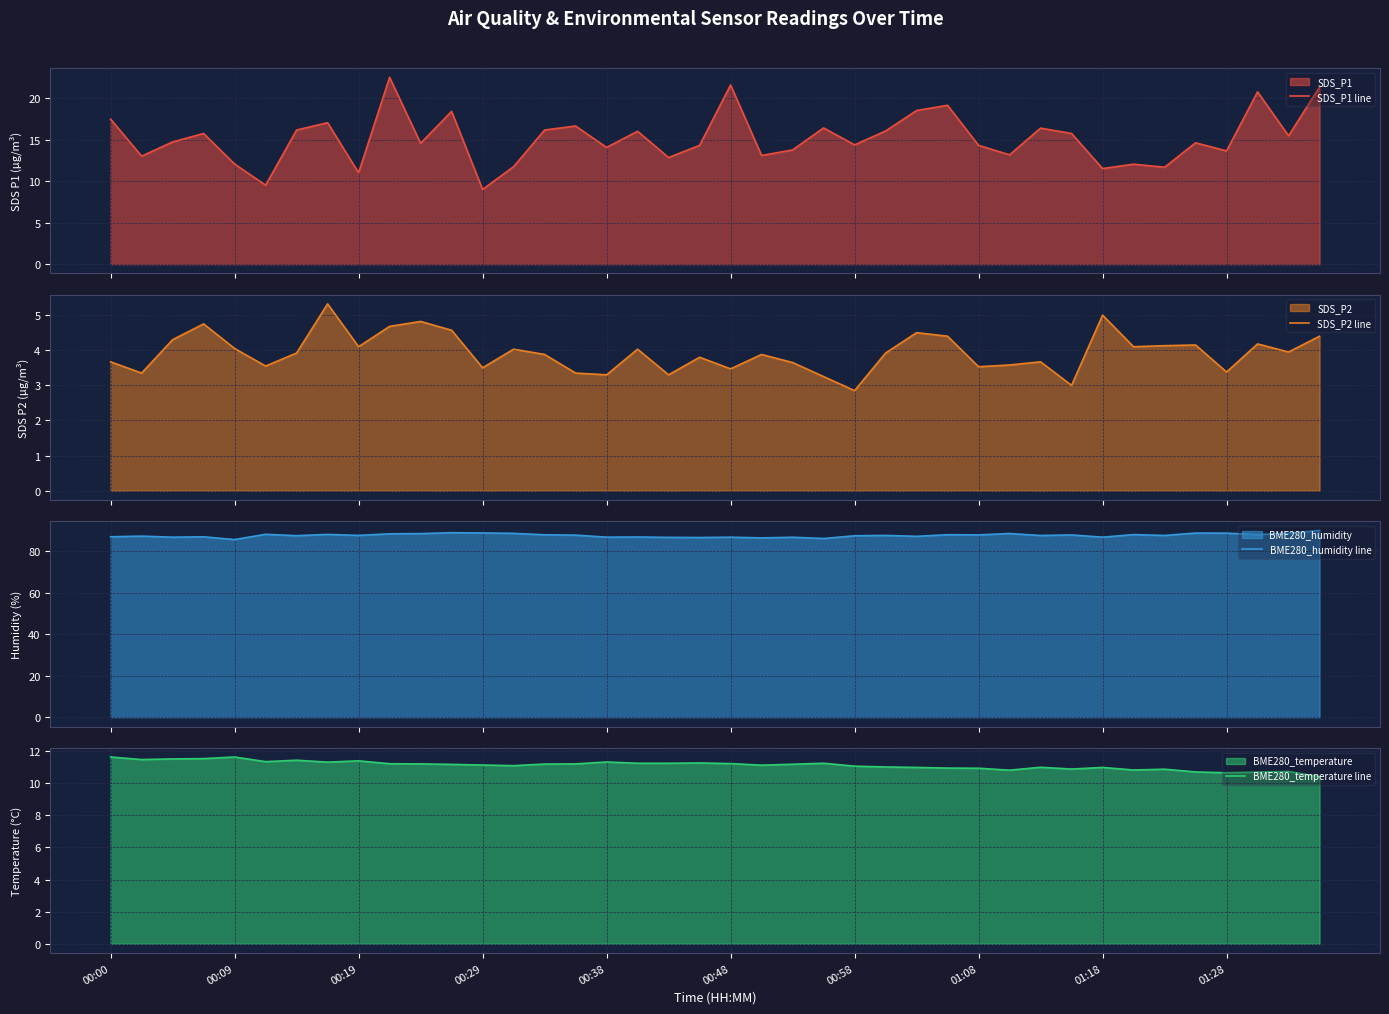

True or false: BME280_temperature line and SDS_P1 line cross at least once.

True